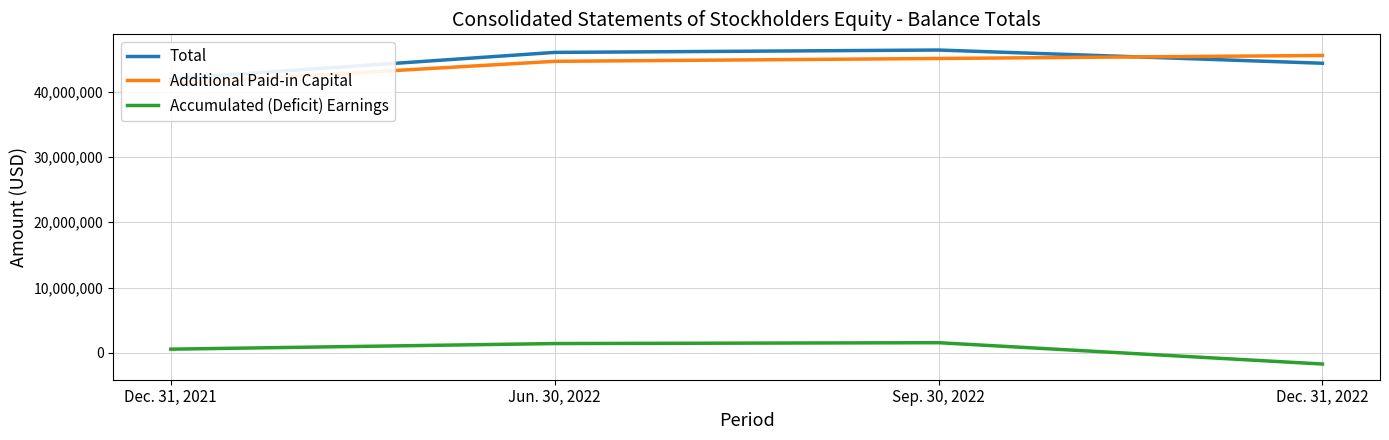

Count the number of categories in the chart.

4